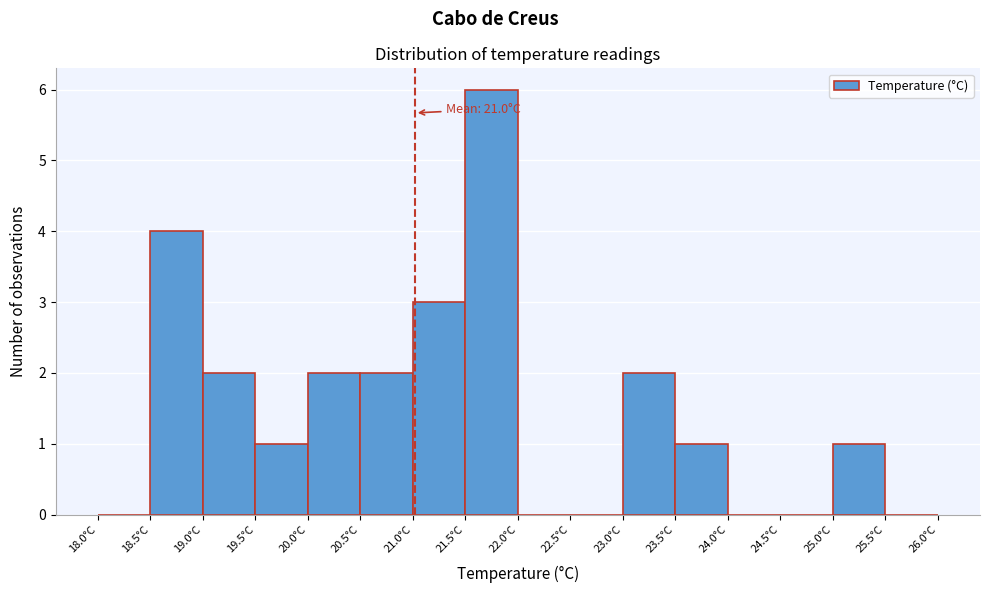

Over which range of the x-axis is the bar tallest?

21.5 to 22.0